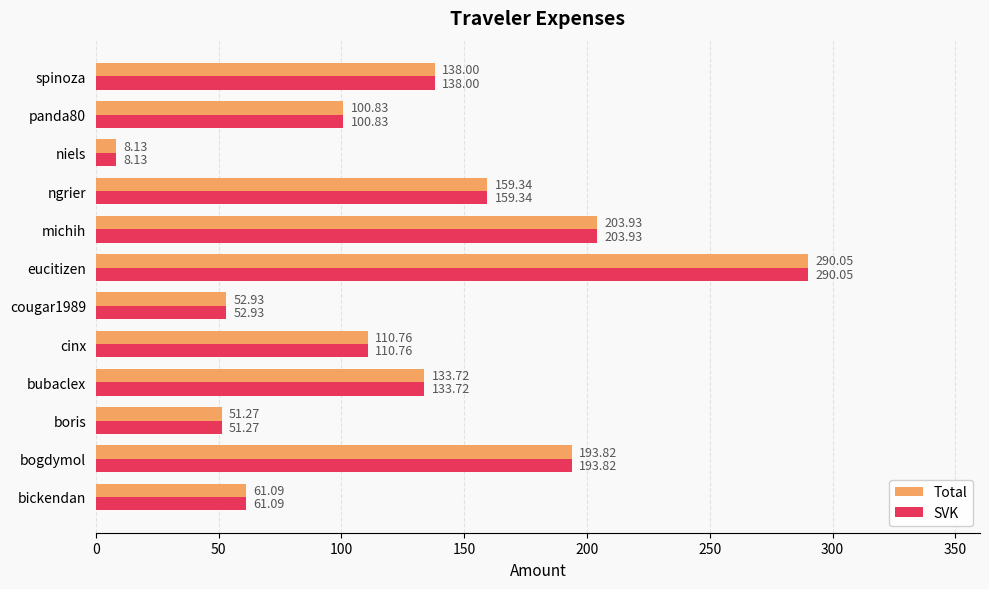

At which category does the chart reach its peak across all series?

eucitizen